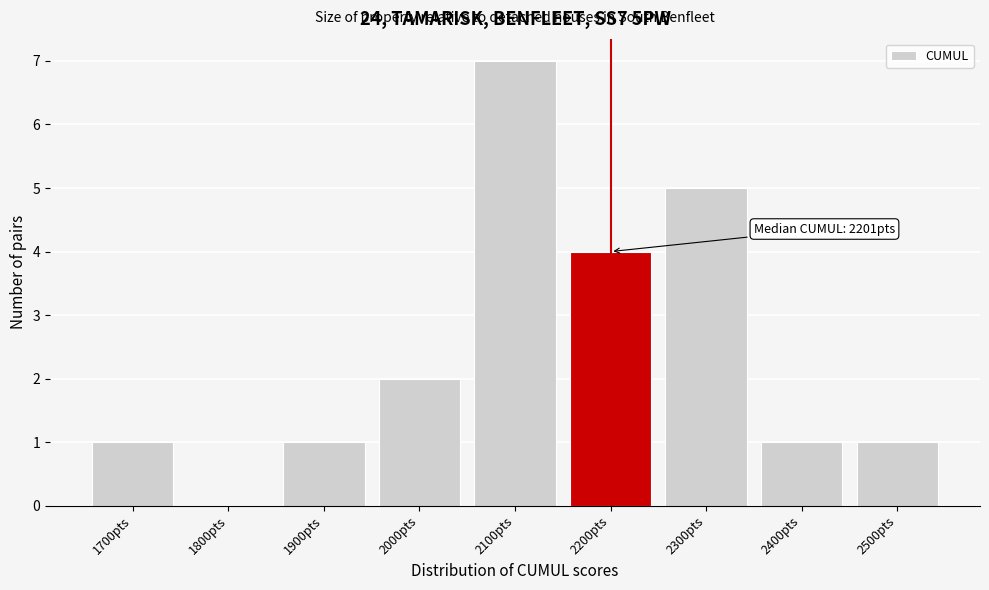

Reading left to right, transcribe all the data shown in this chart.

1700pts=1	1800pts=0	1900pts=1	2000pts=2	2100pts=7	2200pts=4	2300pts=5	2400pts=1	2500pts=1